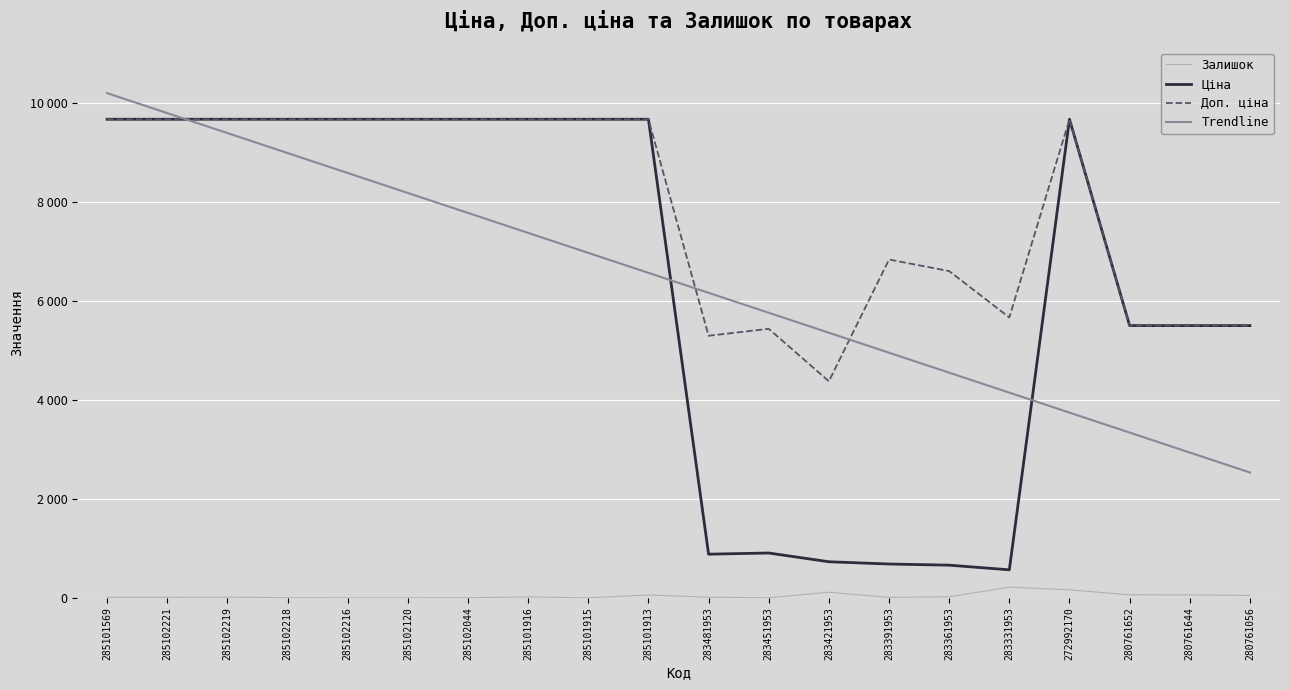

What is the difference between the highest and lowest values at 285101569?

10181.9